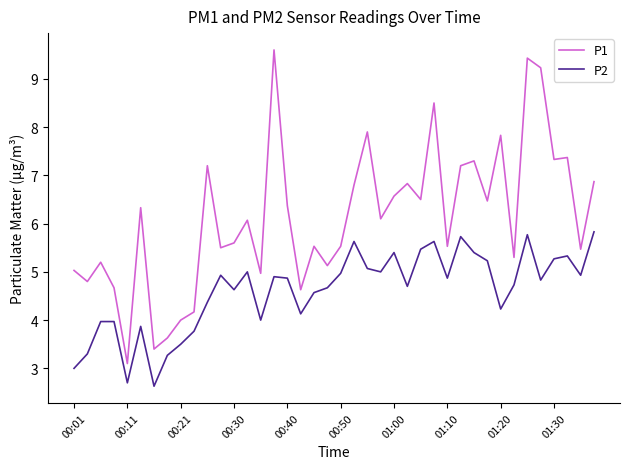

Rank the series by their average value, from lowest to highest.

P2, P1